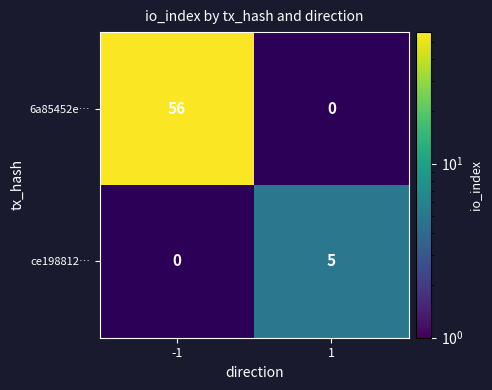

Is it true that 6a85452e… equals 56 at -1?

True